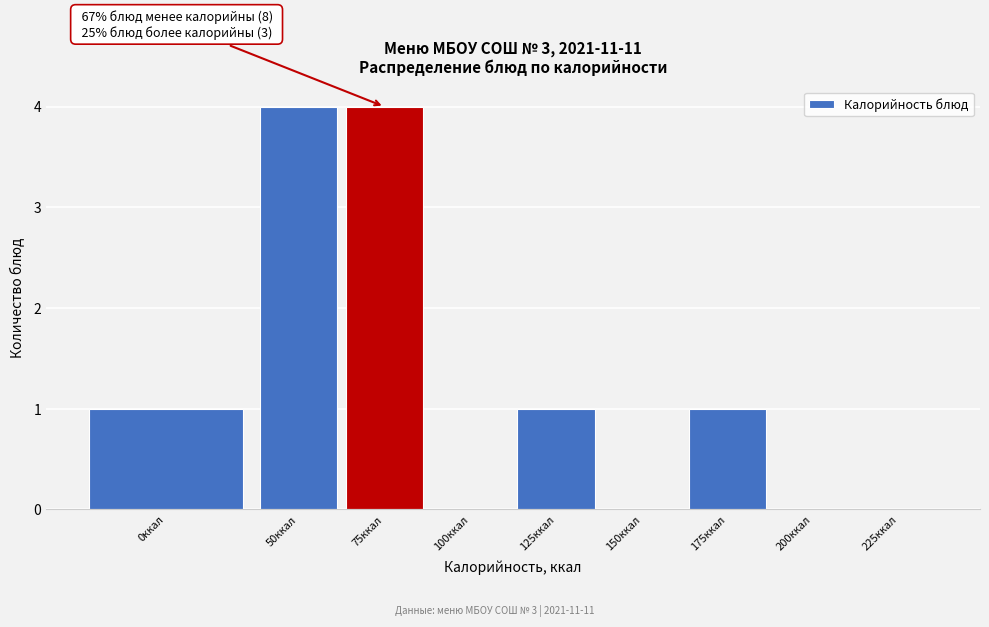

Reading right to left, extract all data points from this chart.

225ккал=0	200ккал=0	175ккал=1	150ккал=0	125ккал=1	100ккал=0	75ккал=4	50ккал=4	0ккал=1